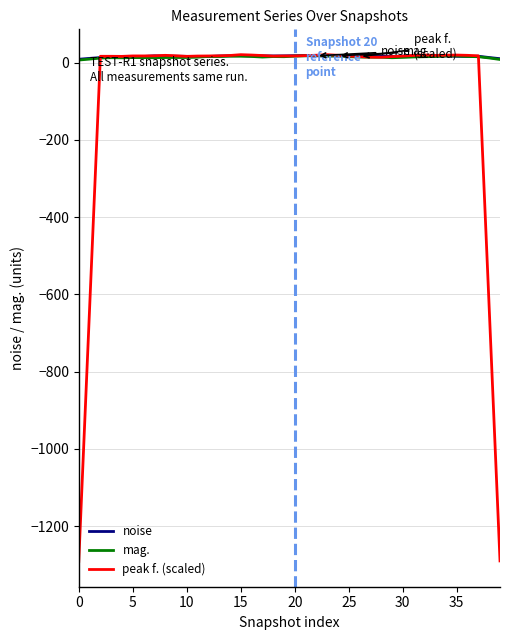

Which series has the largest range (max minus min)?

peak f. (scaled)